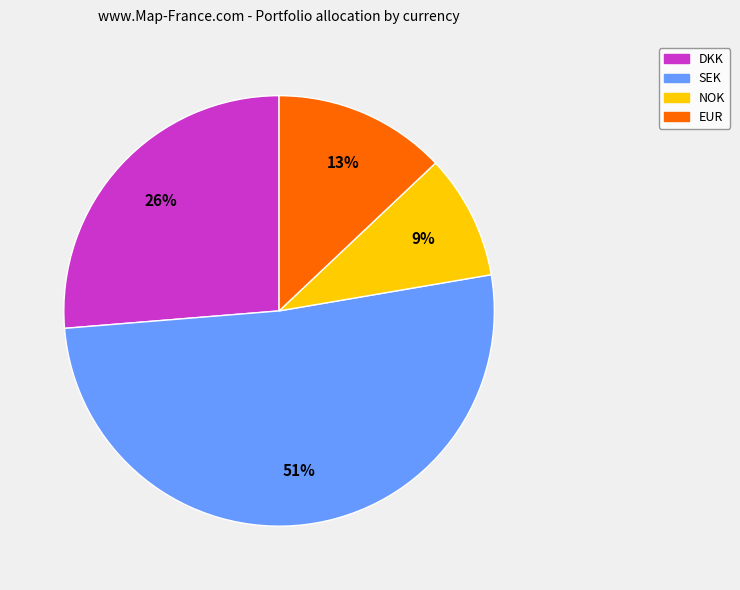

Which slice represents more than half of the pie?

SEK